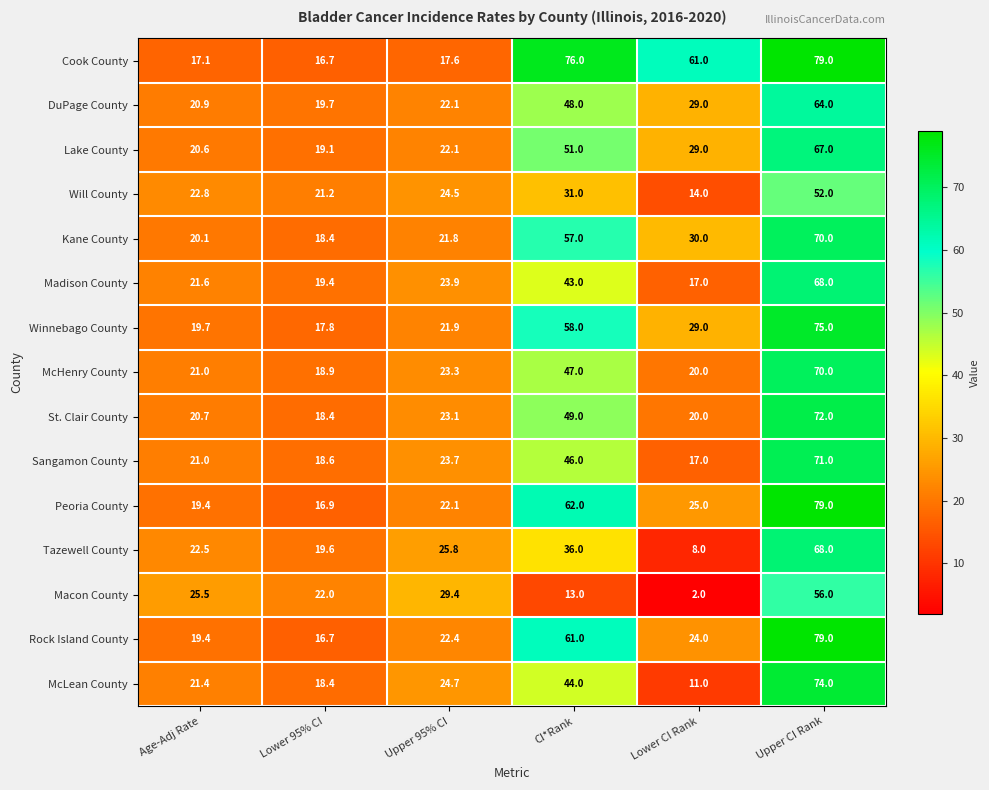

Which series has the largest range (max minus min)?

McLean County